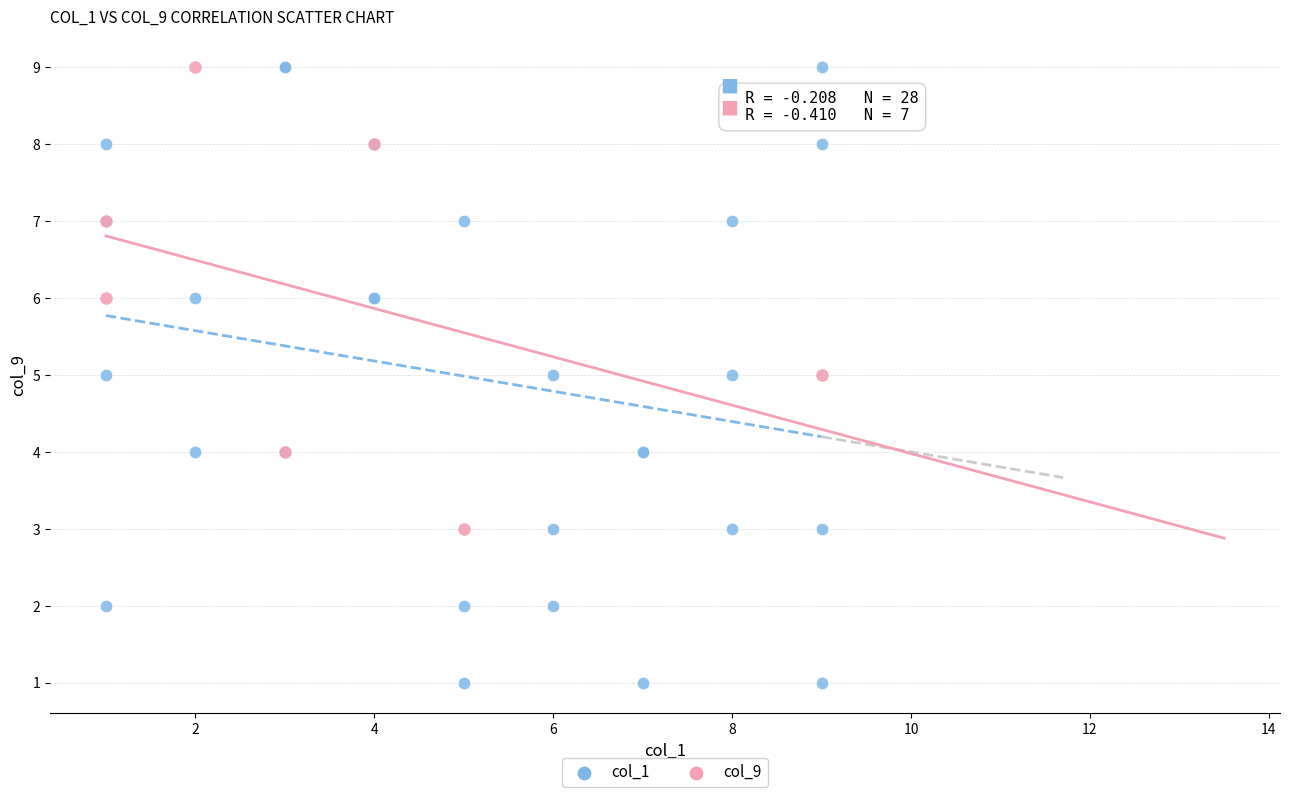

Which series reaches the minimum Y coordinate?

col_1